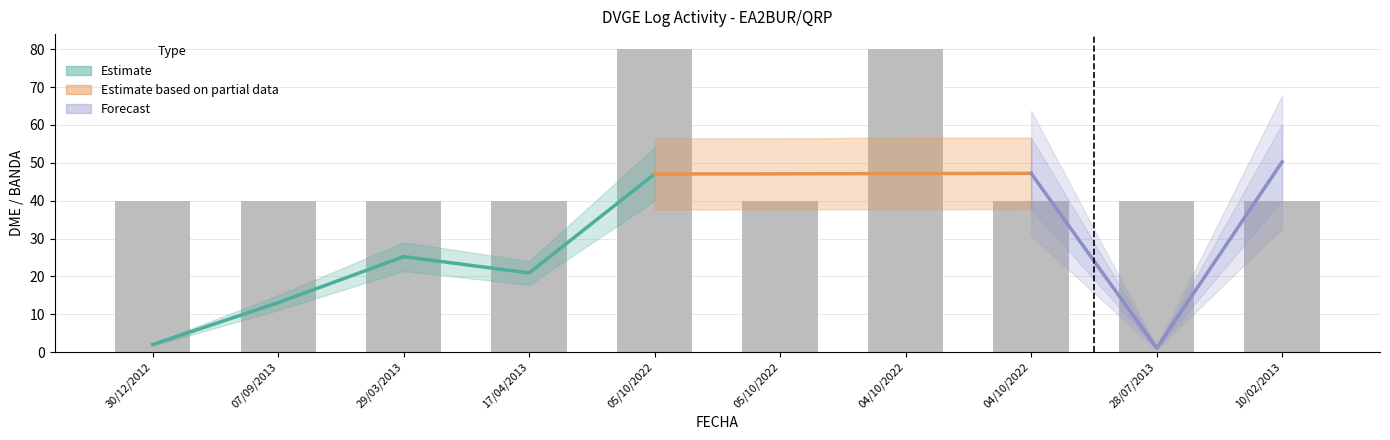

Where is the data nearest to the value 60?

30/12/2012